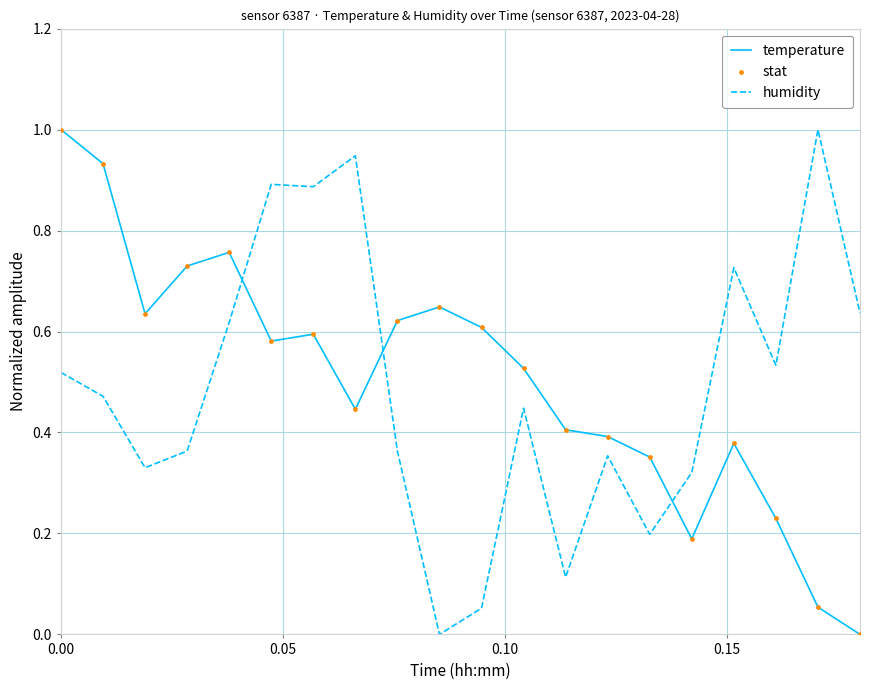

What is the maximum value for humidity?

1.0